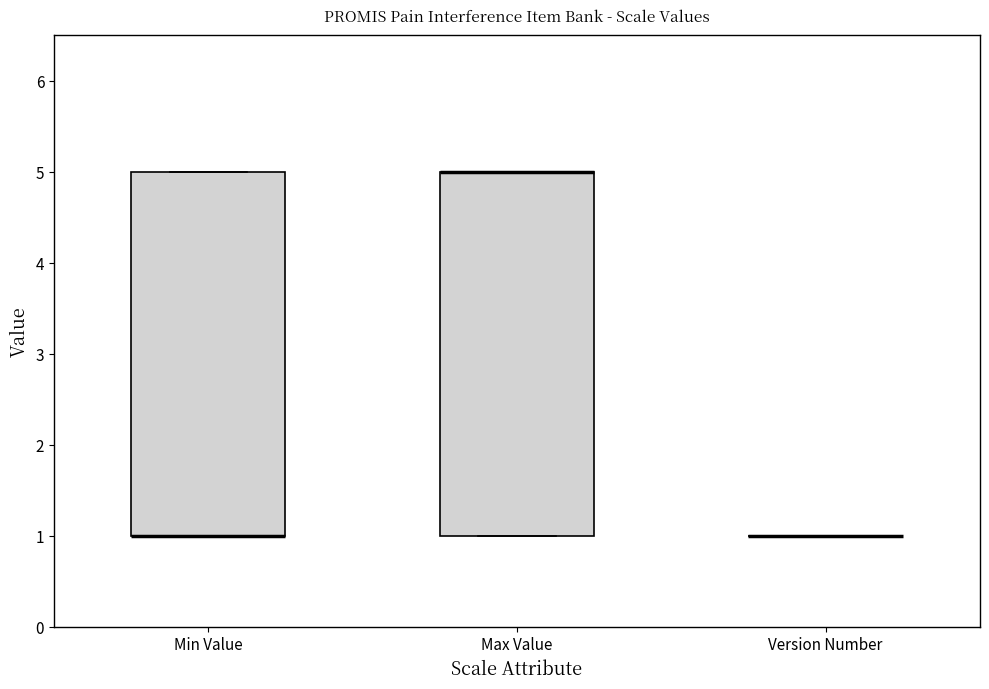

Where is the upper edge of the box for Max Value on the y-axis? The values are not printed on the chart, so give them approximately, as read against the axis.

5